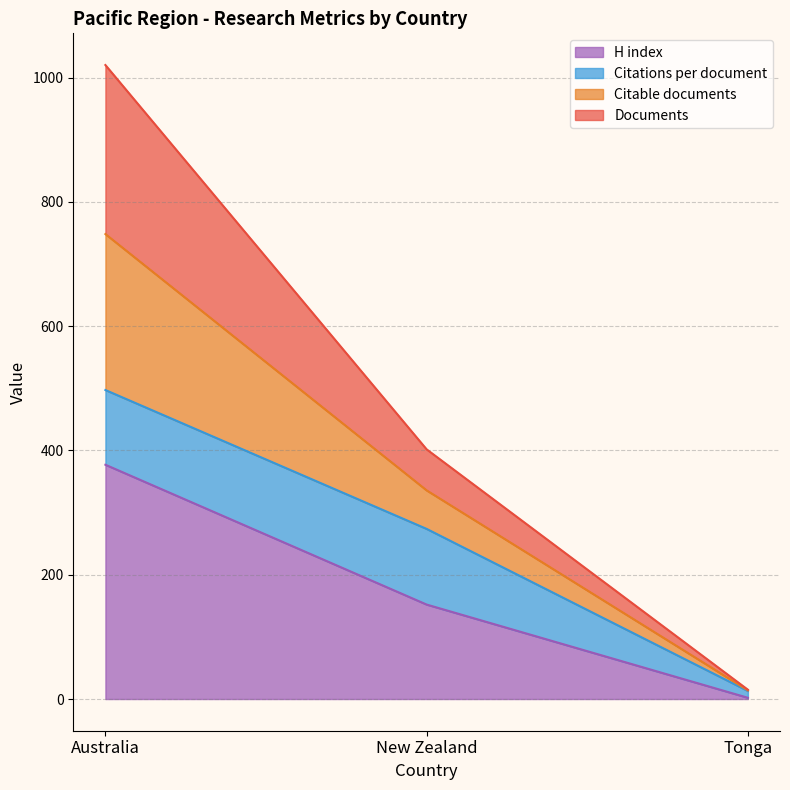

What is the total value across all series at New Zealand?

401.8